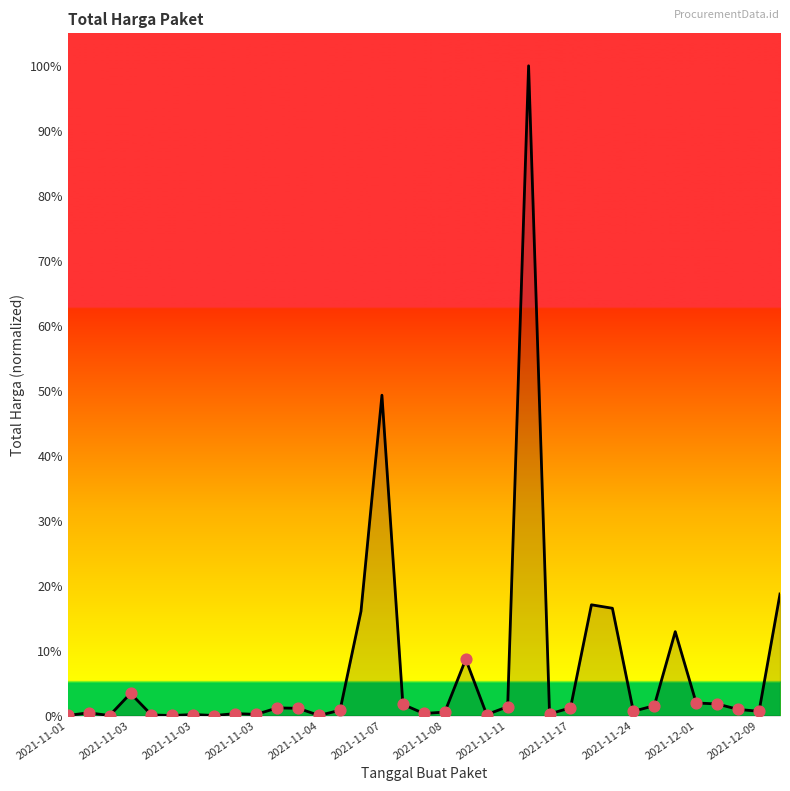

What is the difference between the maximum and minimum values?

100.0